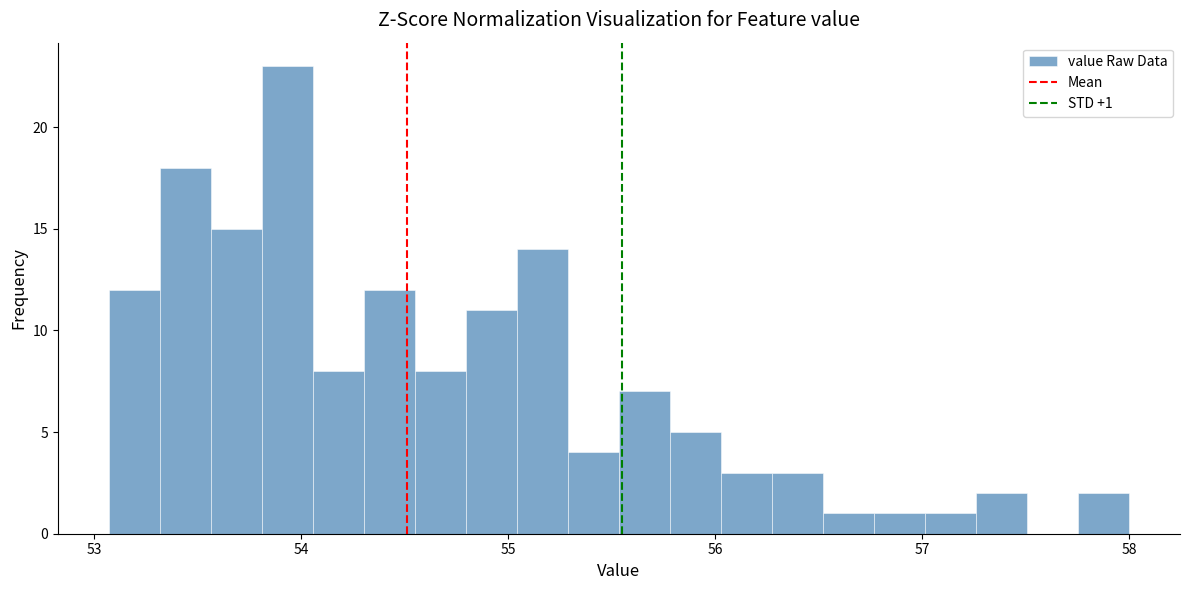

Around what value on the x-axis is the tallest bar? Give the approximate position of its centre, as read against the axis.

53.9